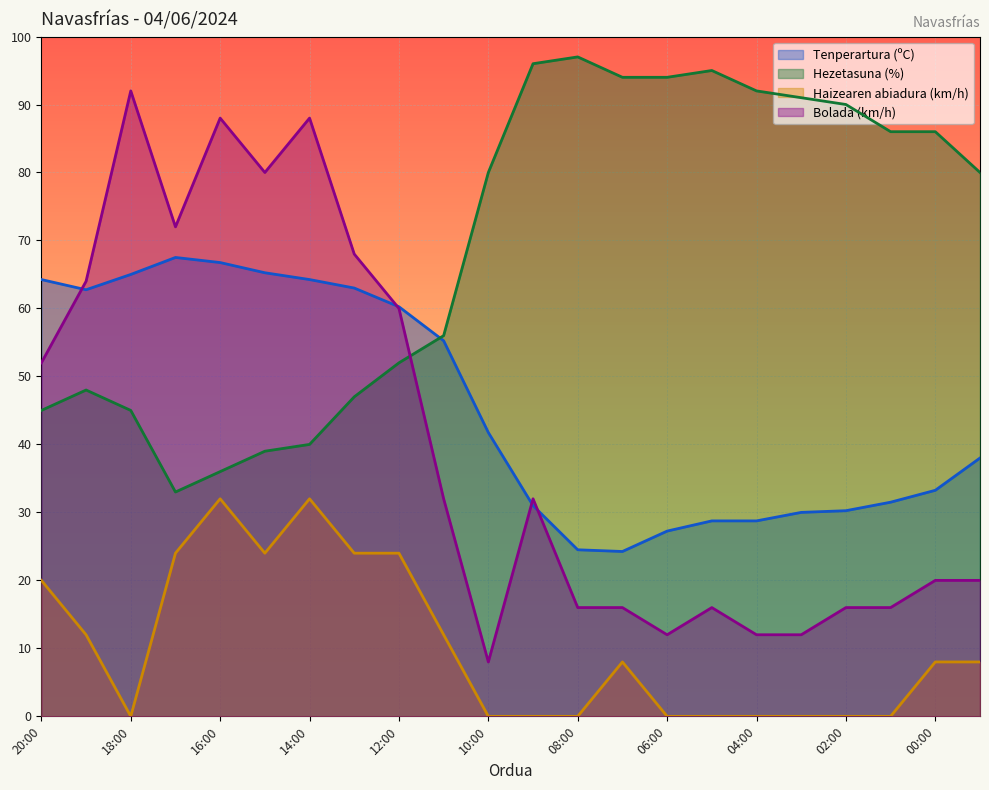

Reading left to right, transcribe all the data shown in this chart.

Tenperartura (ºC): 64.2	62.8	65.0	67.5	66.8	65.2	64.2	63.0	60.2	55.2	41.8	31.0	24.5	24.2	27.2	28.8	28.8	30.0	30.2	31.5	33.2	38.0
Hezetasuna (%): 45.0	48.0	45.0	33.0	36.0	39.0	40.0	47.0	52.0	56.0	80.0	96.0	97.0	94.0	94.0	95.0	92.0	91.0	90.0	86.0	86.0	80.0
Haizearen abiadura (km/h): 20.0	12.0	0.0	24.0	32.0	24.0	32.0	24.0	24.0	12.0	0.0	0.0	0.0	8.0	0.0	0.0	0.0	0.0	0.0	0.0	8.0	8.0
Bolada (km/h): 52.0	64.0	92.0	72.0	88.0	80.0	88.0	68.0	60.0	32.0	8.0	32.0	16.0	16.0	12.0	16.0	12.0	12.0	16.0	16.0	20.0	20.0